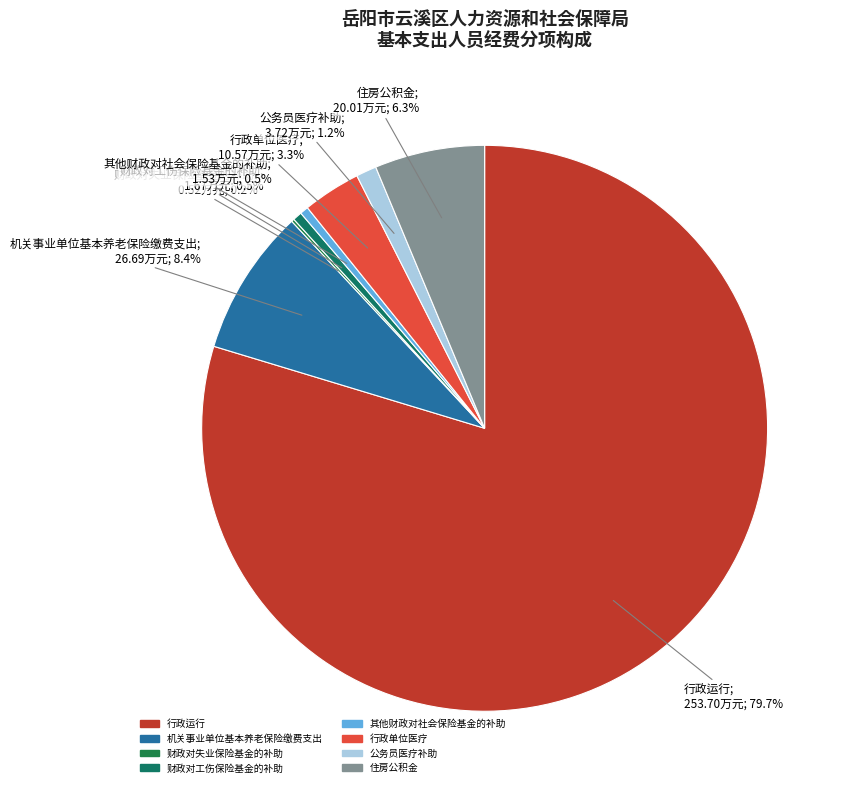

What portion of the pie excludes 机关事业单位基本养老保险缴费支出?

91.6%